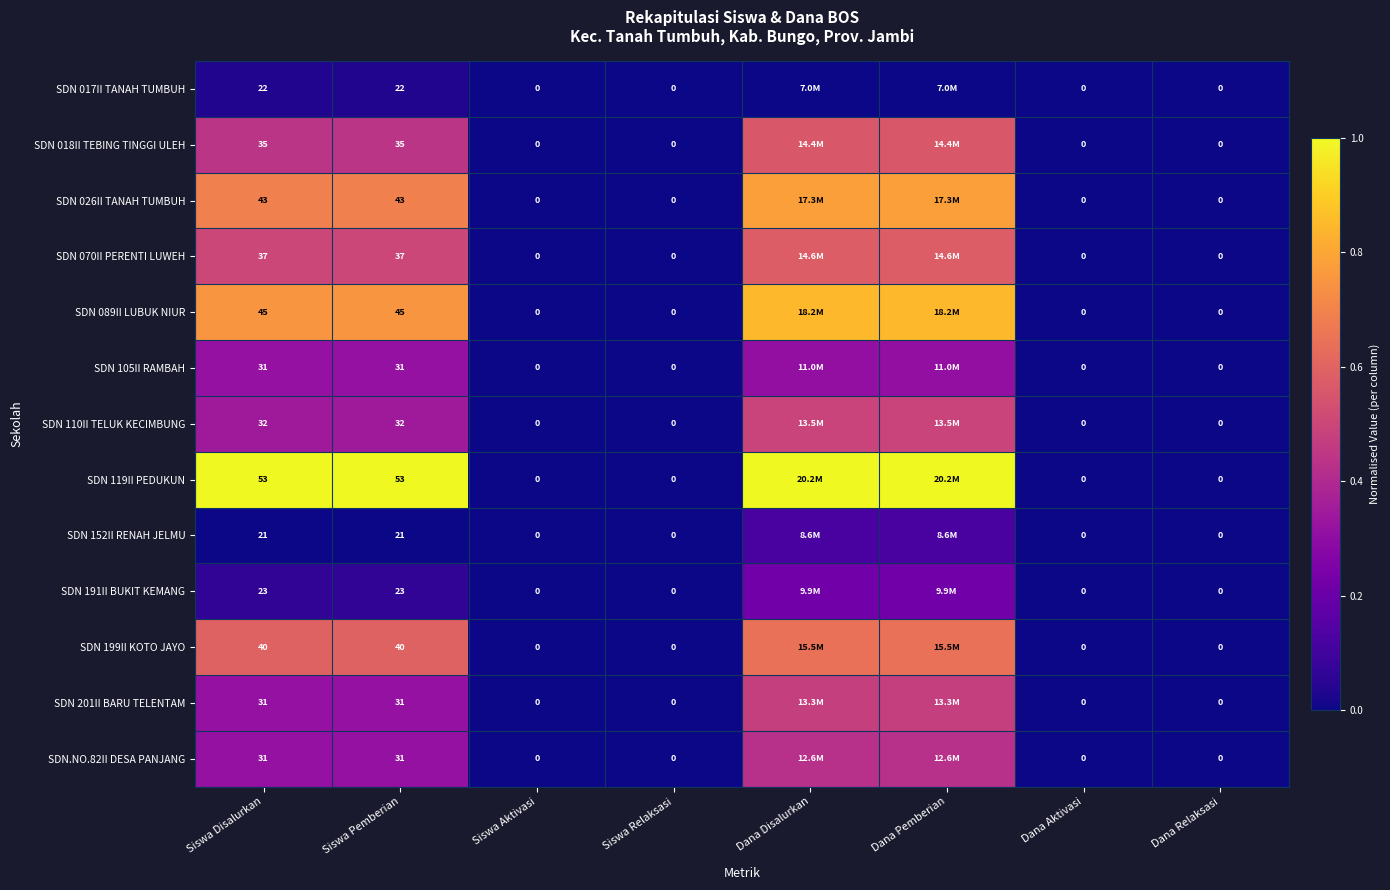

Is the value of SDN 017II TANAH TUMBUH at Siswa Disalurkan greater than the value of SDN 018II TEBING TINGGI ULEH at Dana Pemberian?

No